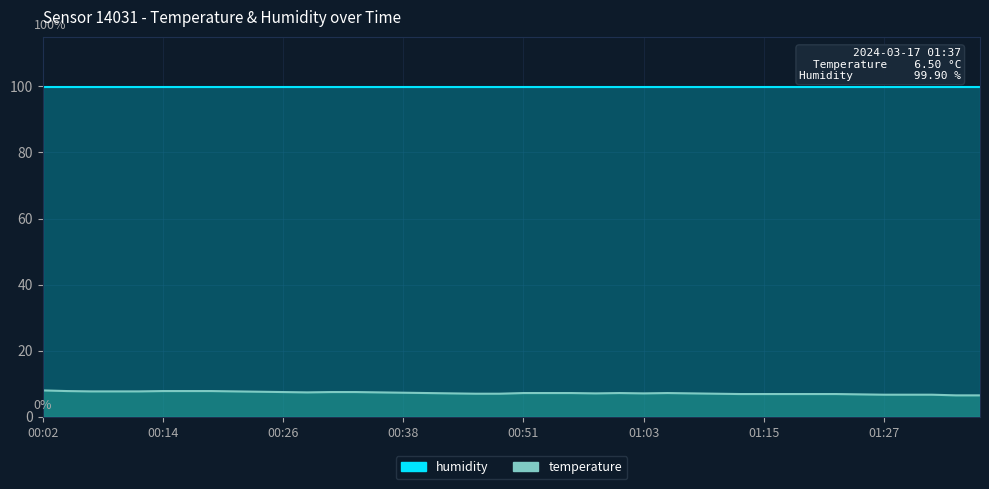

True or false: the data shows 3.2 at 01:37.

False